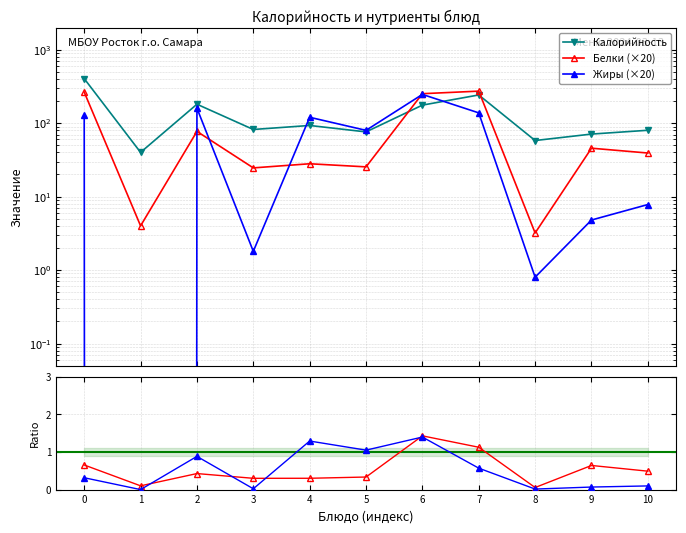

Reading right to left, what are all the values shown in this chart?

Калорийность: 80.0	71.0	58.0	242.0	176.0	76.0	93.0	82.0	181.0	40.0	404.0
Белки (×20): 39.2	45.6	3.2	272.8	251.8	25.4	28.0	24.6	77.2	4.0	264.6
Жиры (×20): 7.8	4.8	0.8	138.0	246.2	79.8	120.2	1.8	160.0	0.0	127.4
Белки / Кал.: 0.5	0.6	0.1	1.1	1.4	0.3	0.3	0.3	0.4	0.1	0.7
Жиры / Кал.: 0.1	0.1	0.0	0.6	1.4	1.1	1.3	0.0	0.9	0.0	0.3